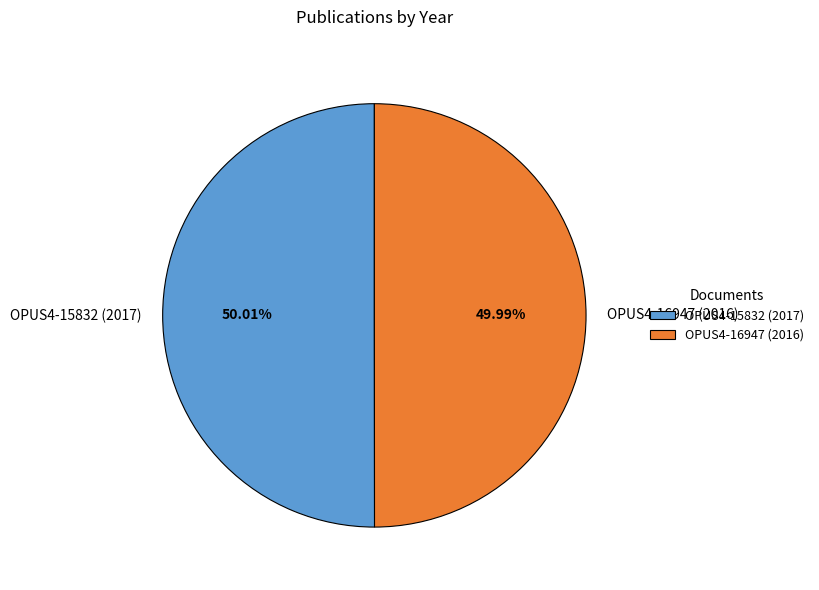

How many slices are in this pie chart?

2